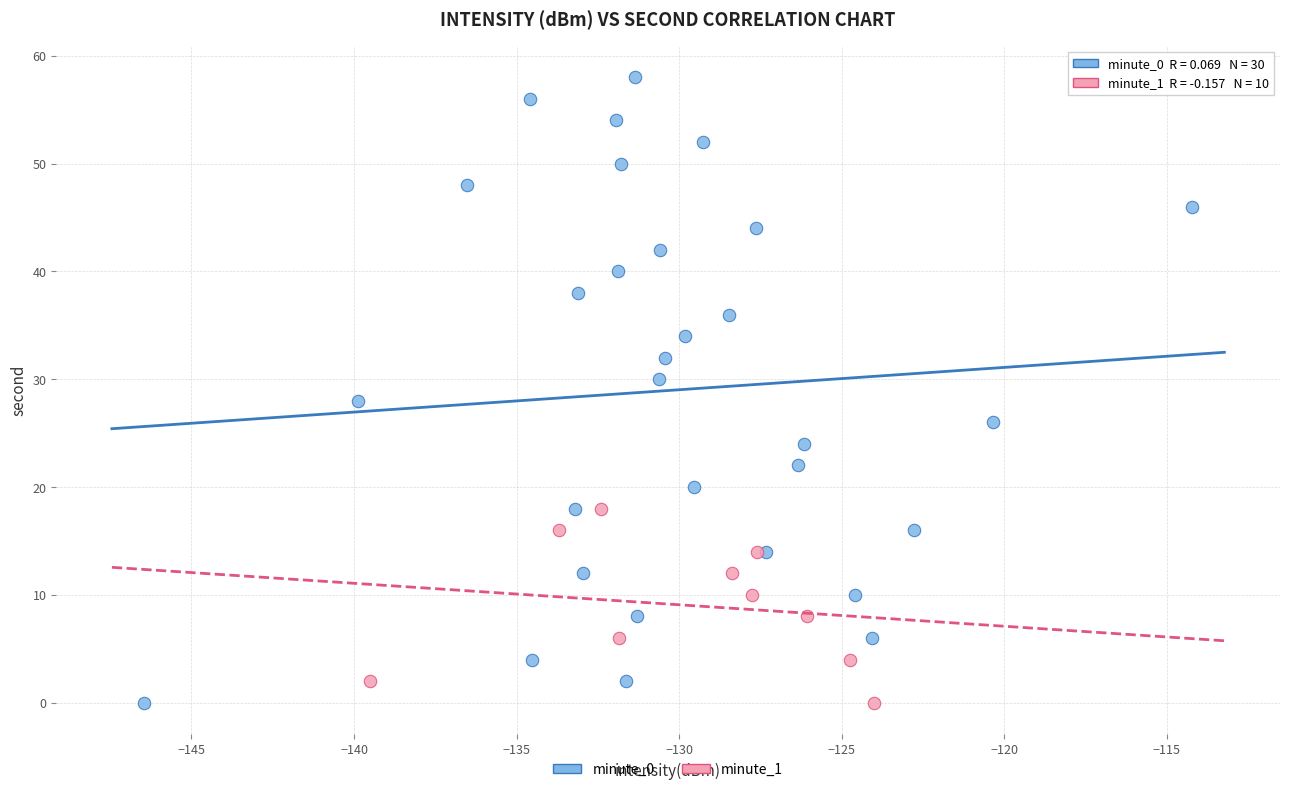

Which series has the largest Y range (max minus min)?

minute_0